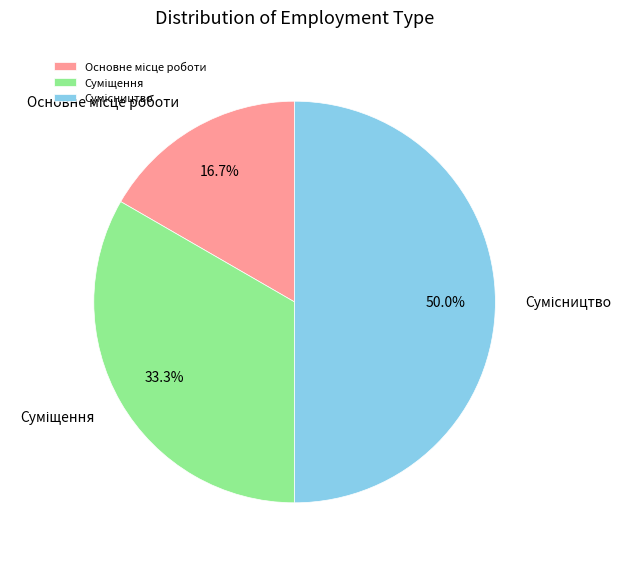

How many slices are in this pie chart?

3